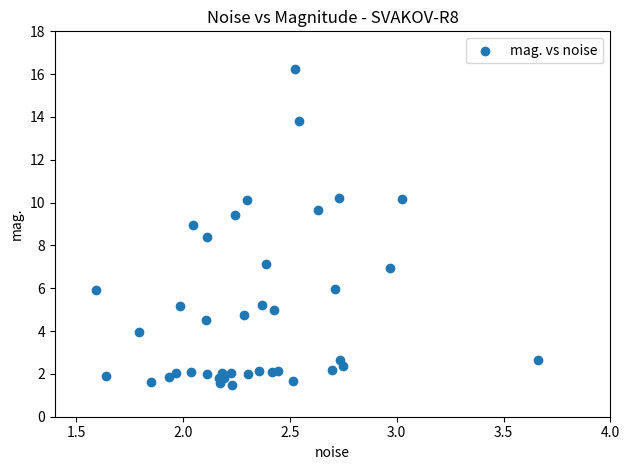

What Y value in the scatter plot is closest to 8?

8.4